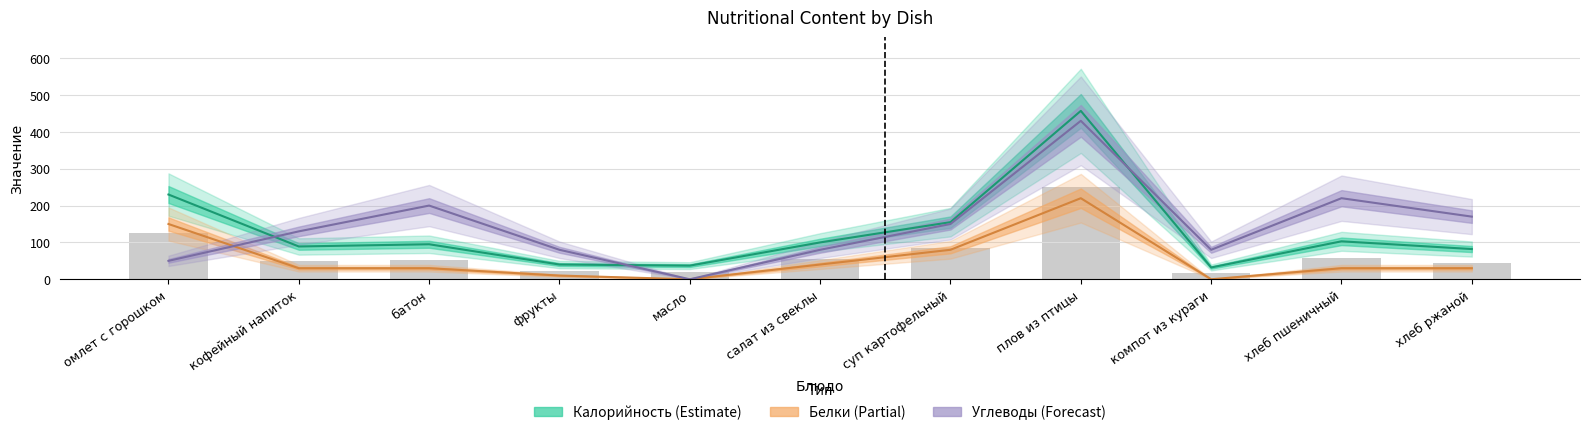

Which label corresponds to the smallest value in the chart?

масло